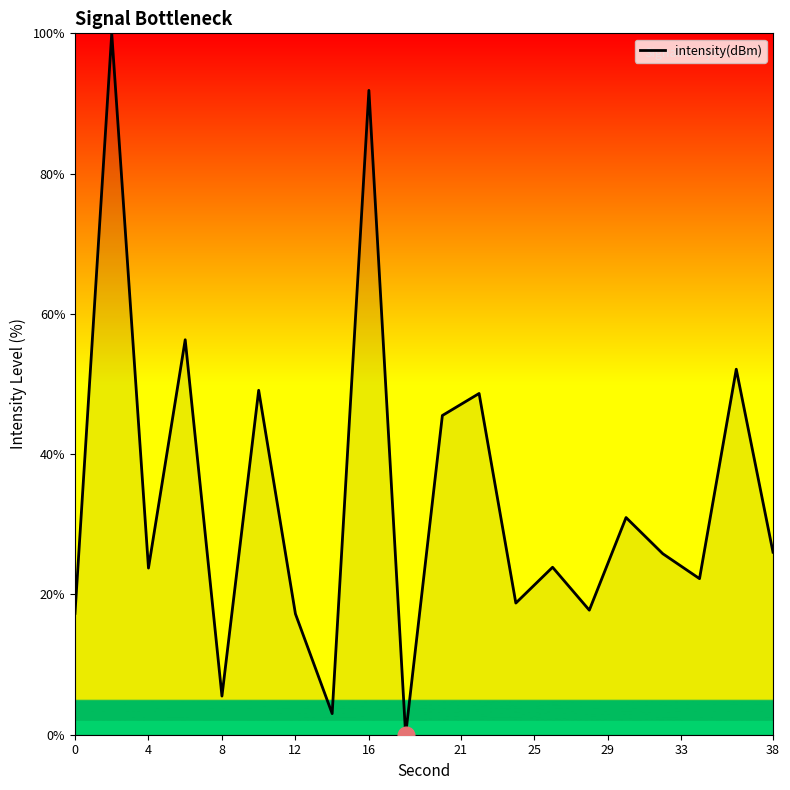

What is the greatest value displayed?

100.0